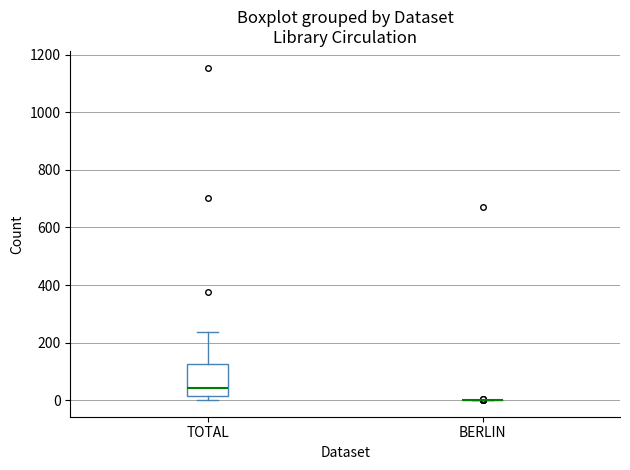

Reading left to right, transcribe this box plot: for each box, give where its median line is, the range the box spans, and where its two whiskers end, as read against the y-axis. The values are not printed on the chart, so give them approximately, as read against the axis.

TOTAL: median 40, box 20 to 120, whiskers 0 to 240
BERLIN: box collapsed to a line at 0, whiskers 0 to 0